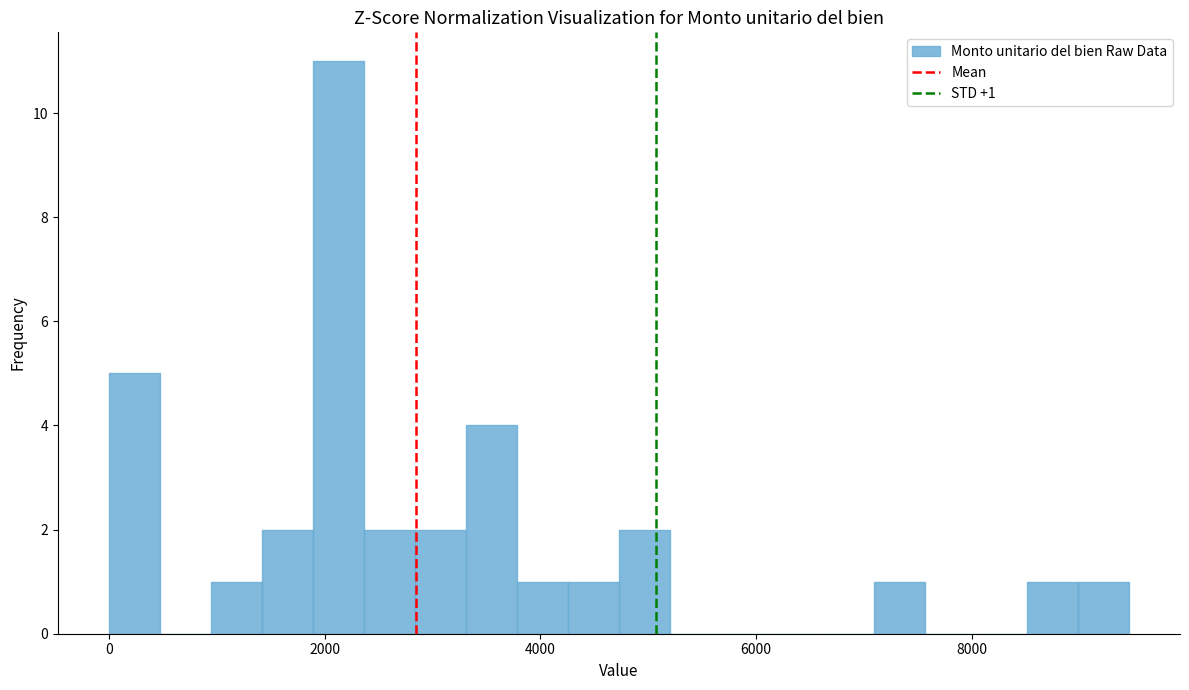

Read against the x-axis, roughly where is the centre of the tallest bar?

2200